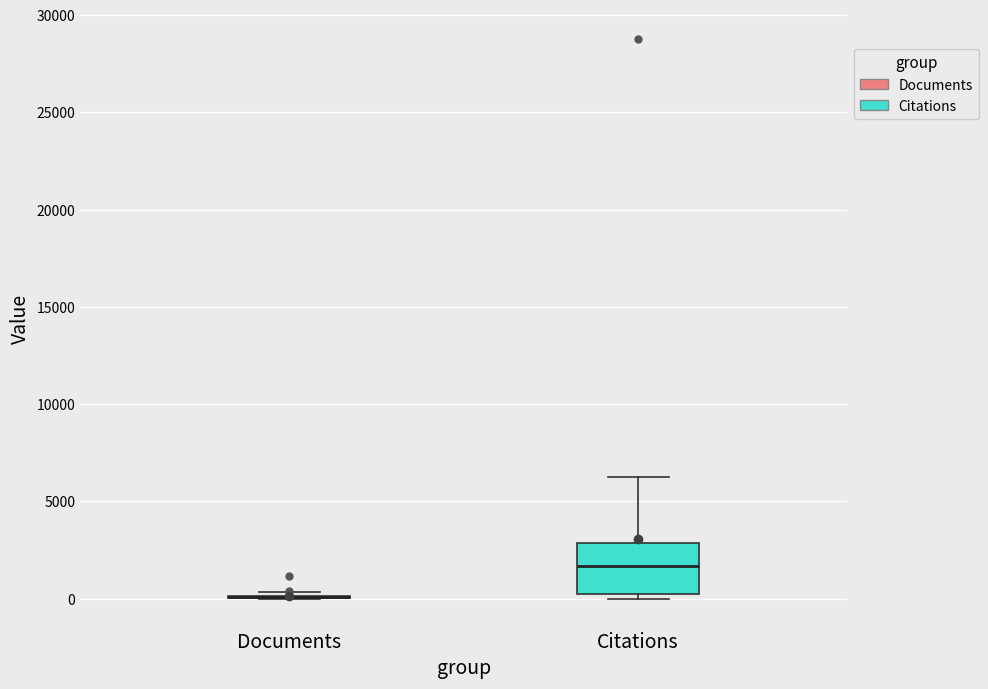

Which box is the tallest, from its lower edge to its upper edge?

Citations